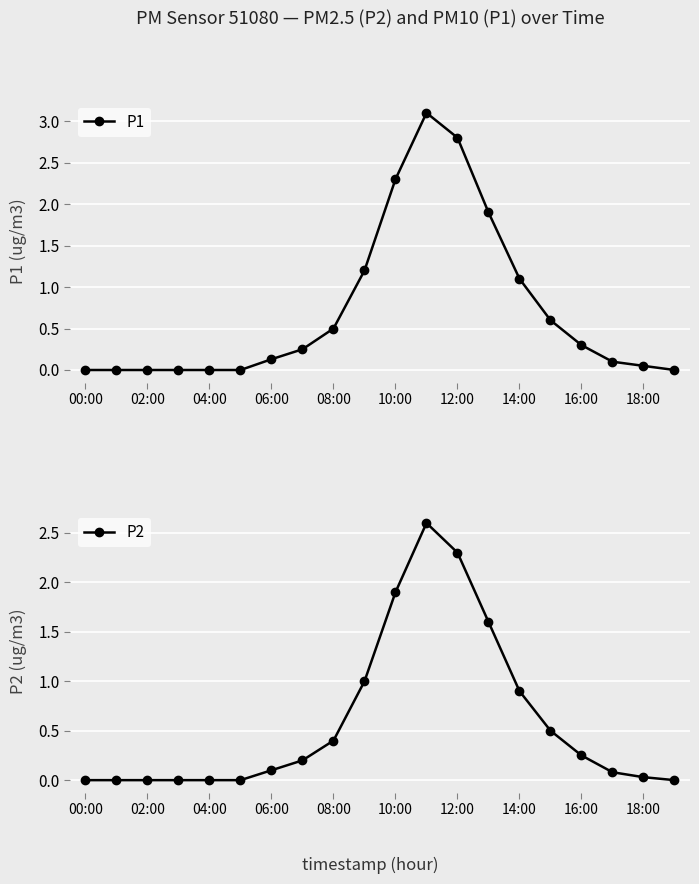

Which series changed the most between 14:00 and 17?

P1